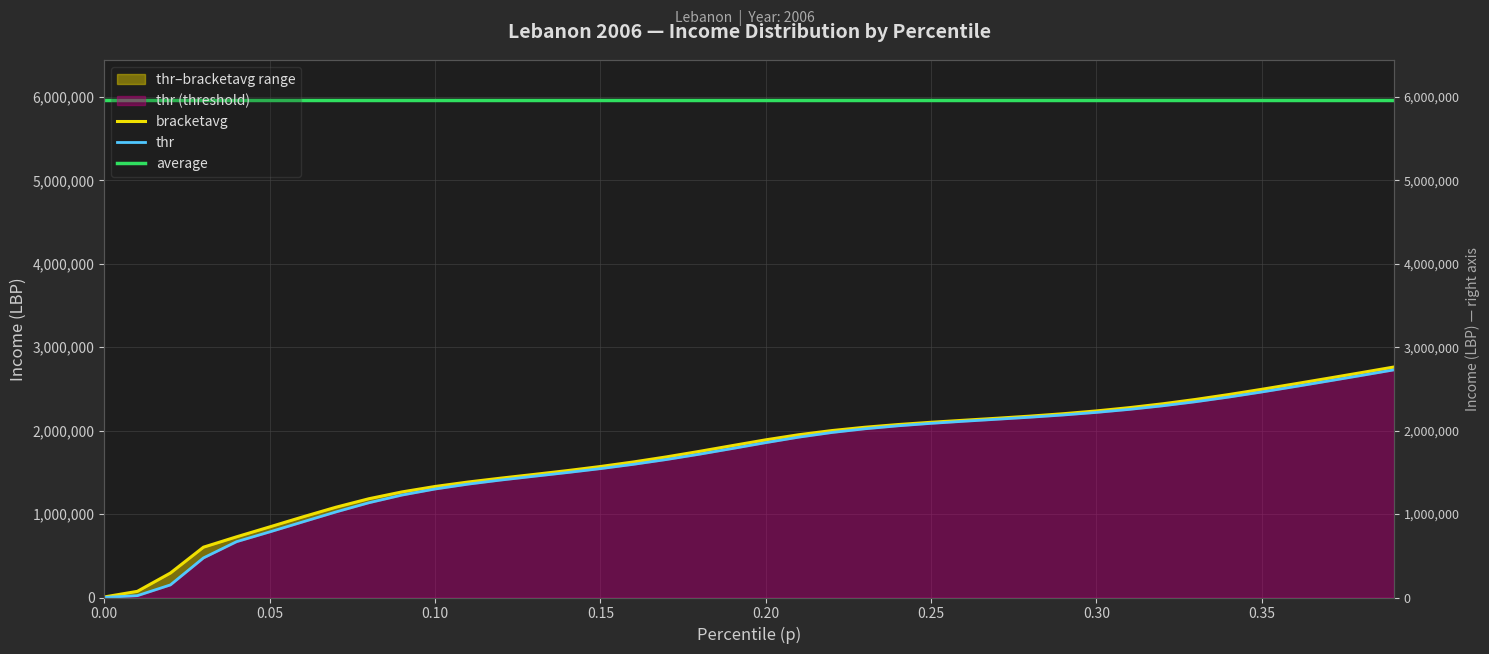

How many data points in bracketavg are less than 1889750?

20